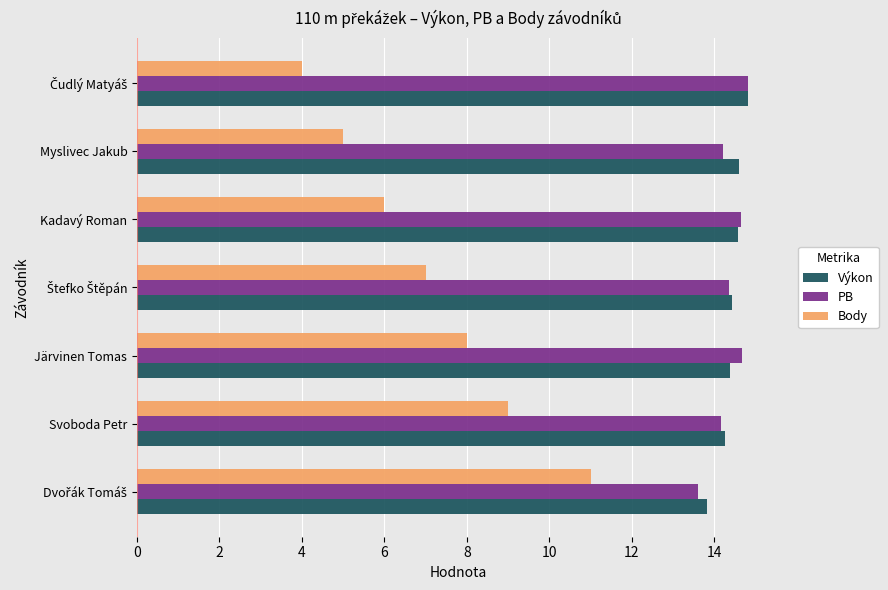

The value of PB at Järvinen Tomas is 7.3. True or false?

False